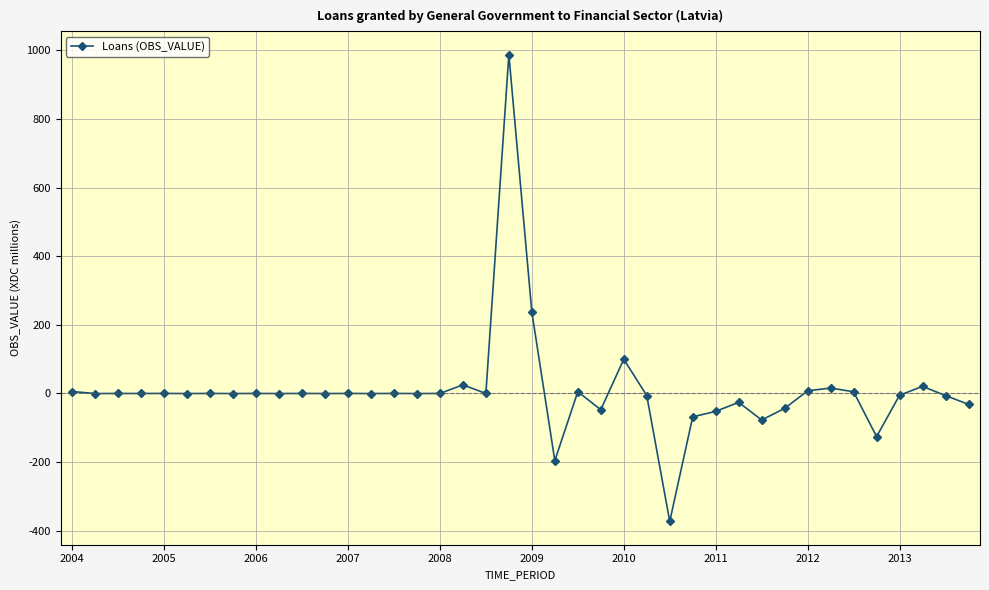

What is the difference between the maximum and minimum values?

1360.9